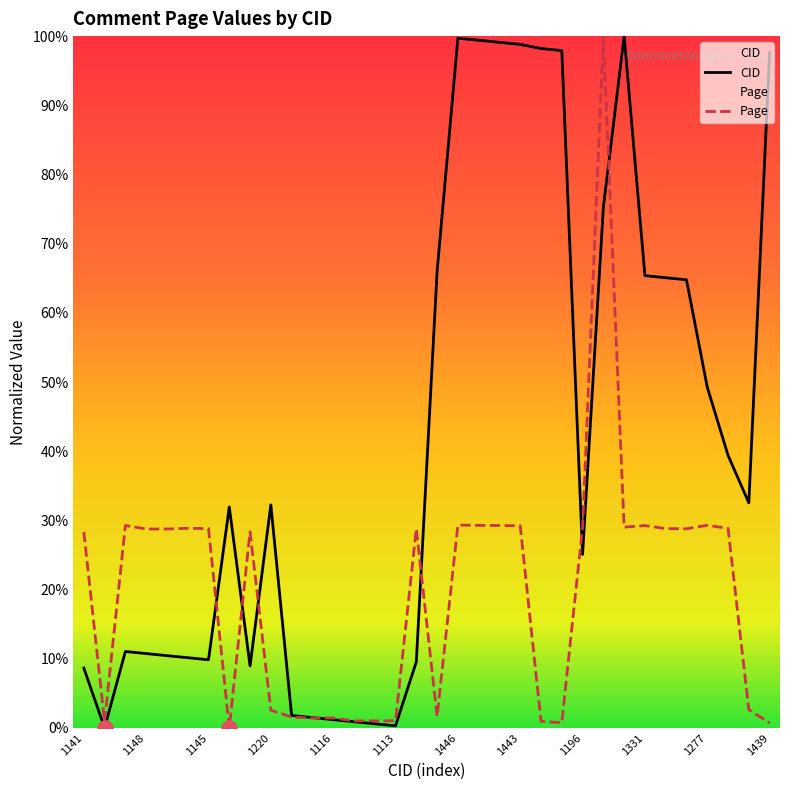

At which category is the sum across all series the highest?

1364